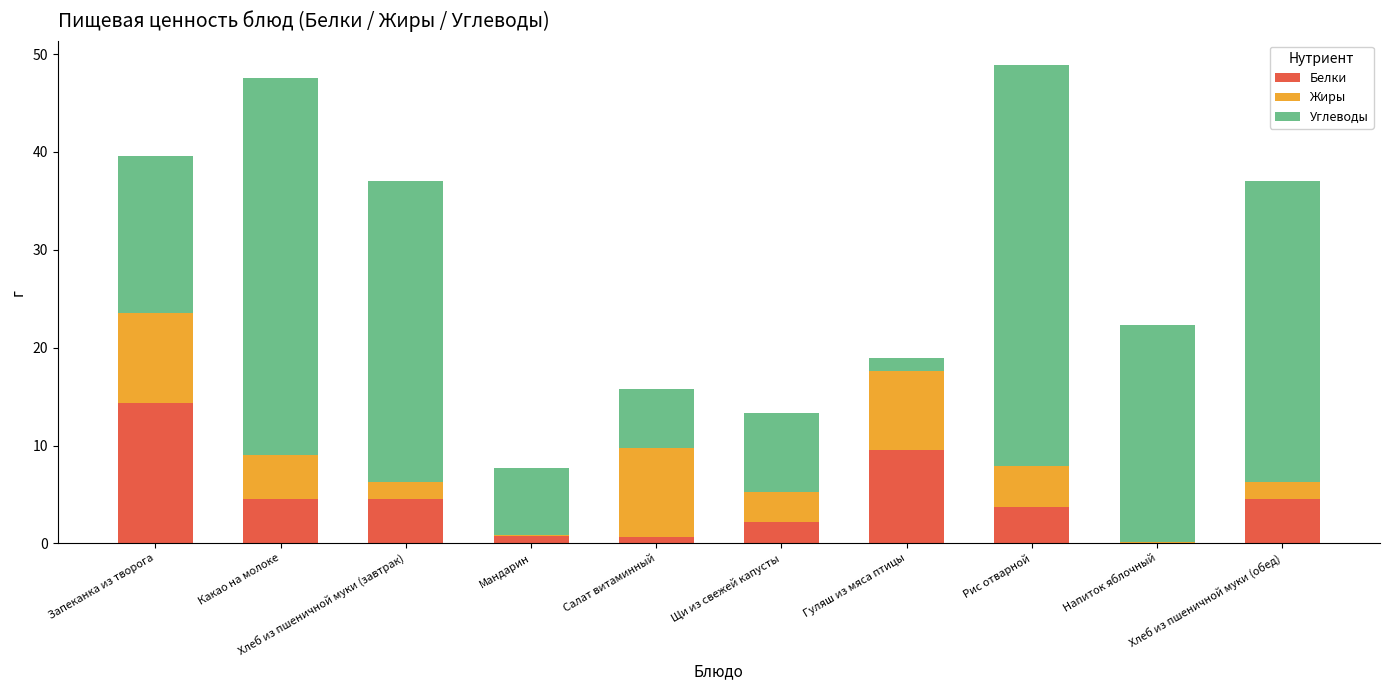

How many data points in Белки are above 4?

5